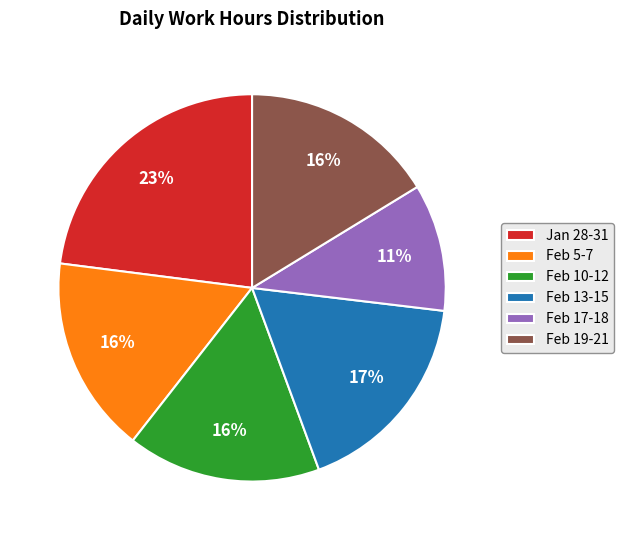

Does Feb 5-7 account for over 50% of the chart?

No